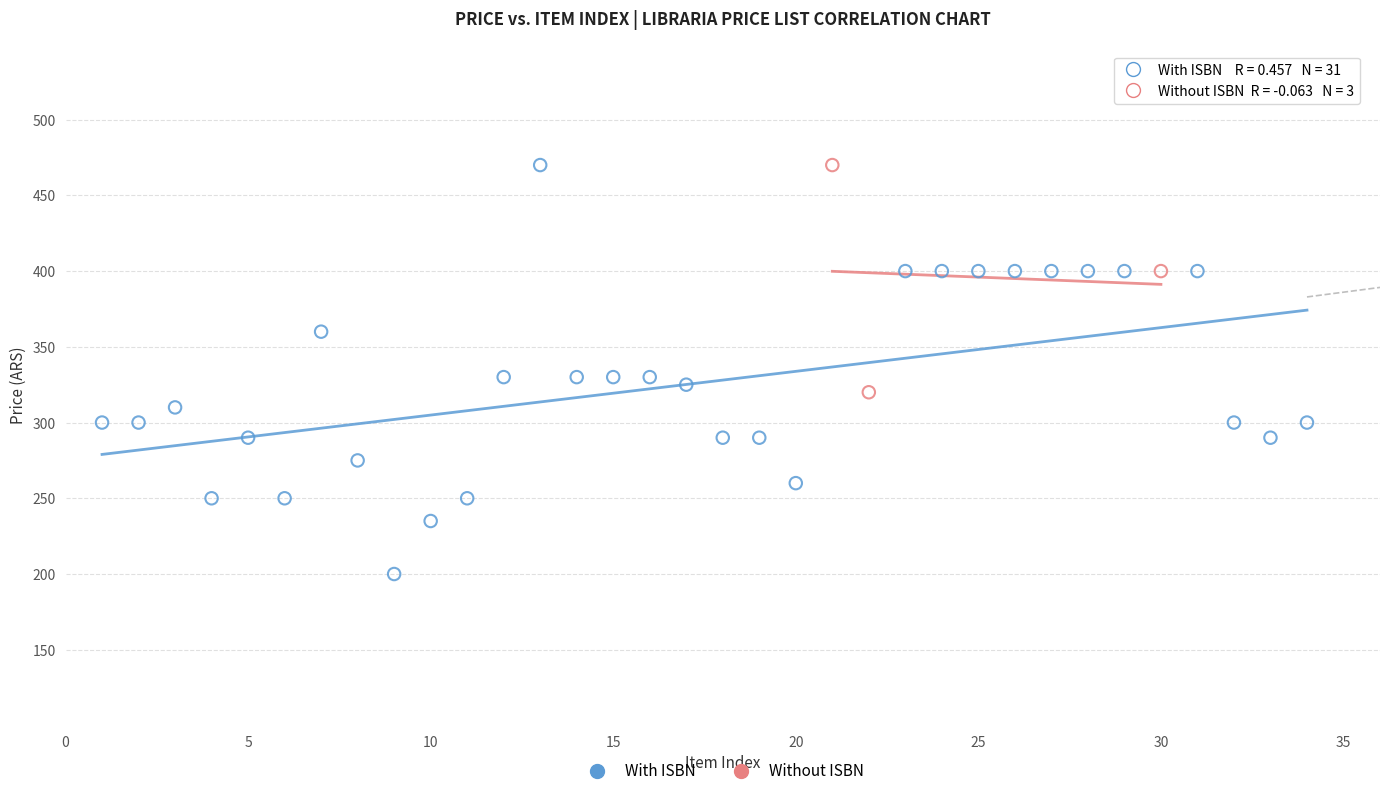

Which series has the widest spread of Y values?

With ISBN